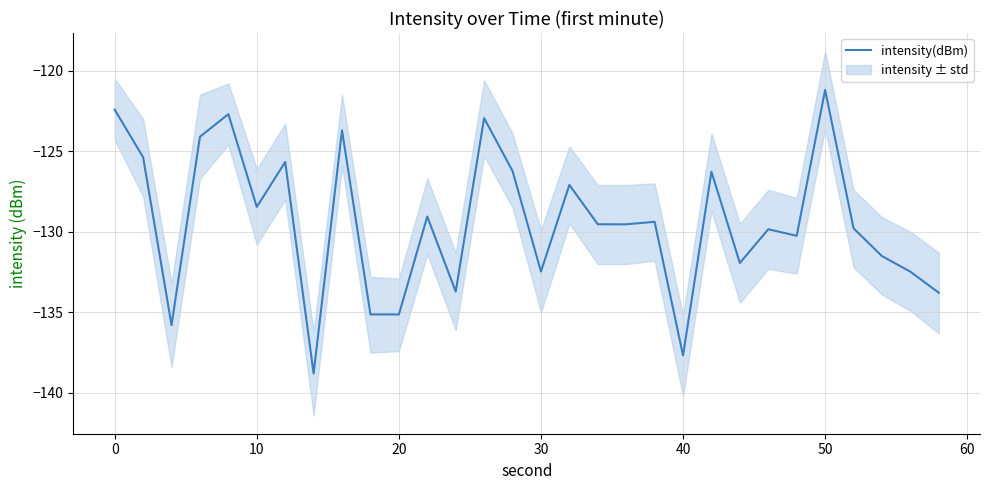

Reading right to left, what are all the values shown in this chart?

-133.8	-132.5	-131.5	-129.8	-121.2	-130.3	-129.8	-131.9	-126.3	-137.7	-129.4	-129.5	-129.5	-127.1	-132.5	-126.2	-123.0	-133.7	-129.1	-135.1	-135.1	-123.7	-138.8	-125.7	-128.5	-122.7	-124.1	-135.8	-125.4	-122.4